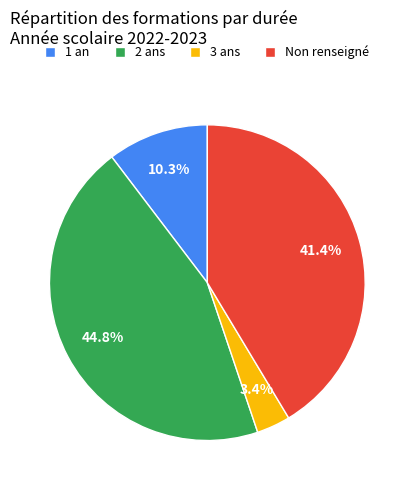

Approximately how many times larger is the value at 2 ans compared to 1 an?

4.3